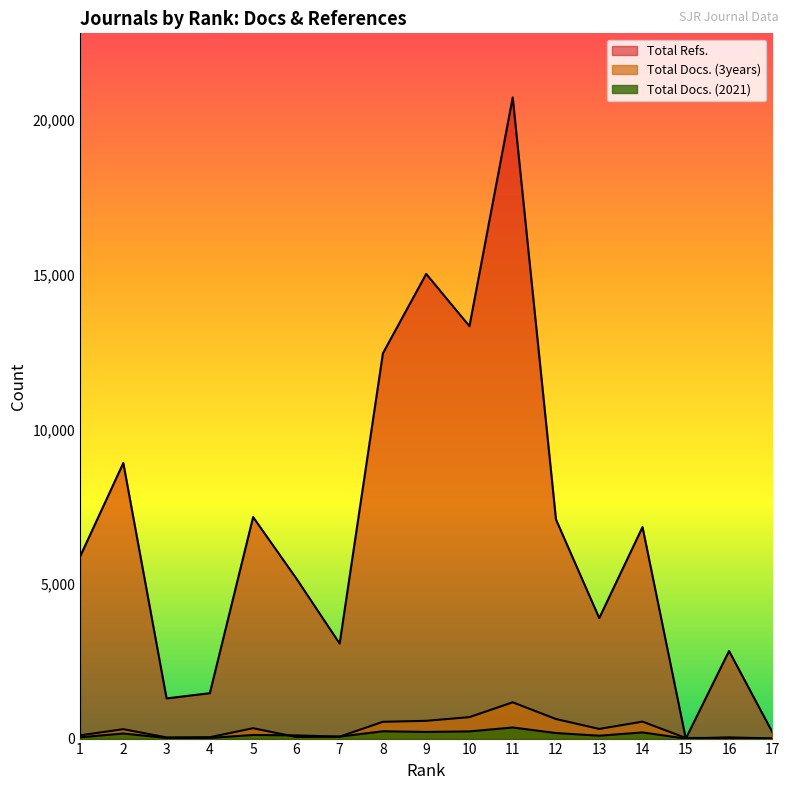

How many interior local peaks does the Total Docs. (3years) series have?

4